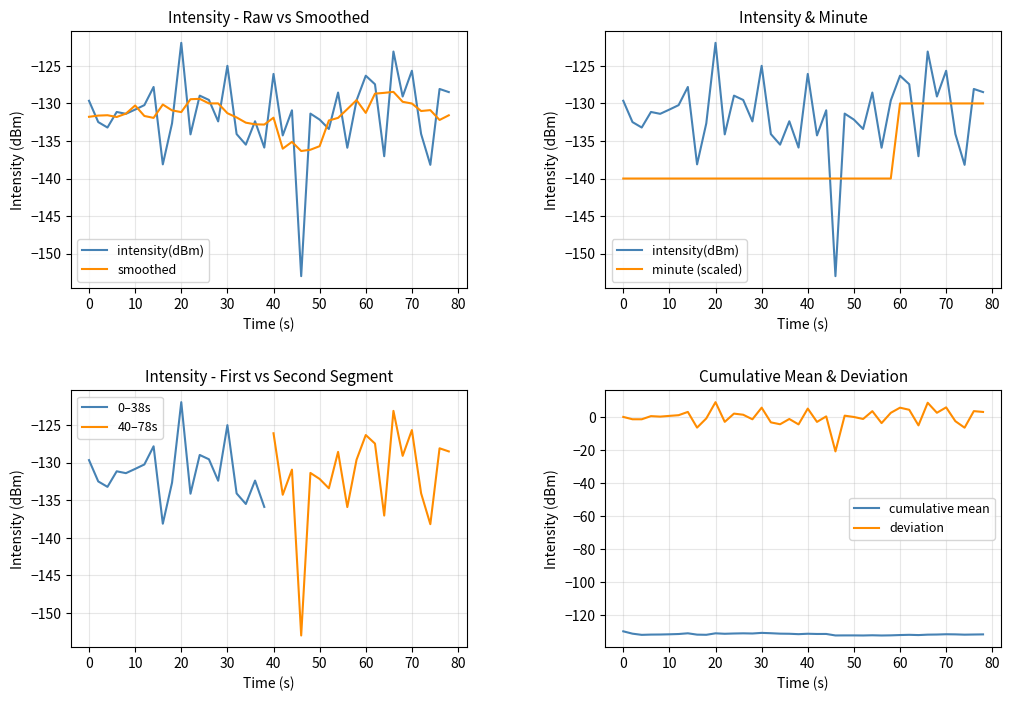

What is the lowest value of the 0–38s series?

-138.1